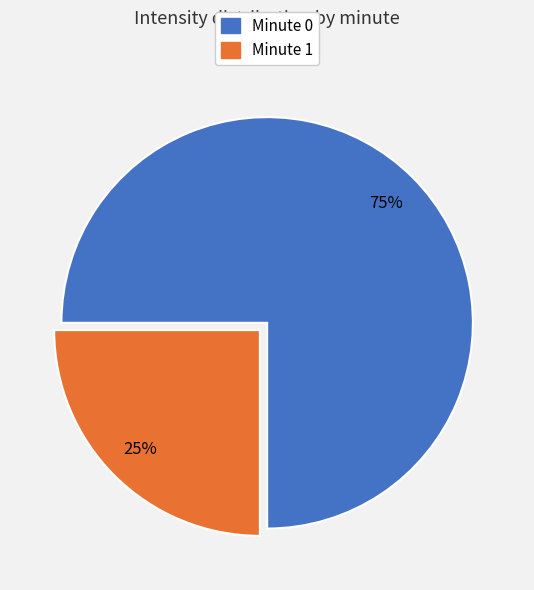

Is there a majority slice in this chart?

Yes